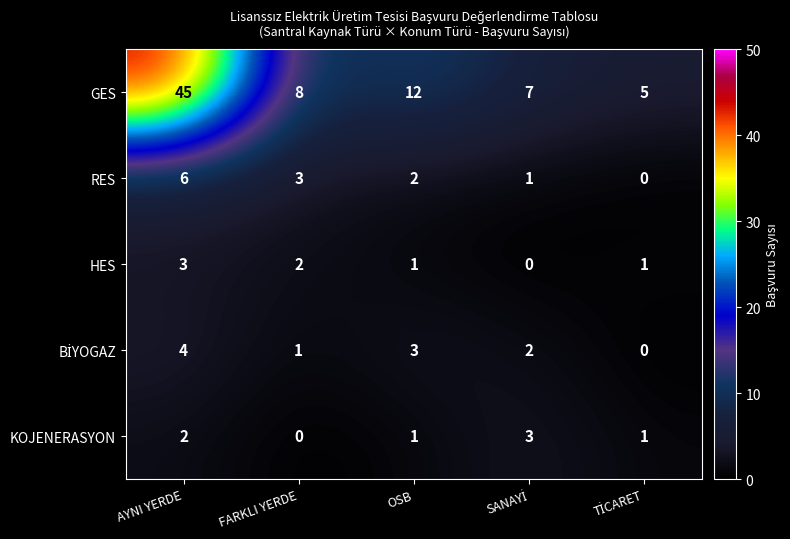

Which series has the largest range (max minus min)?

GES